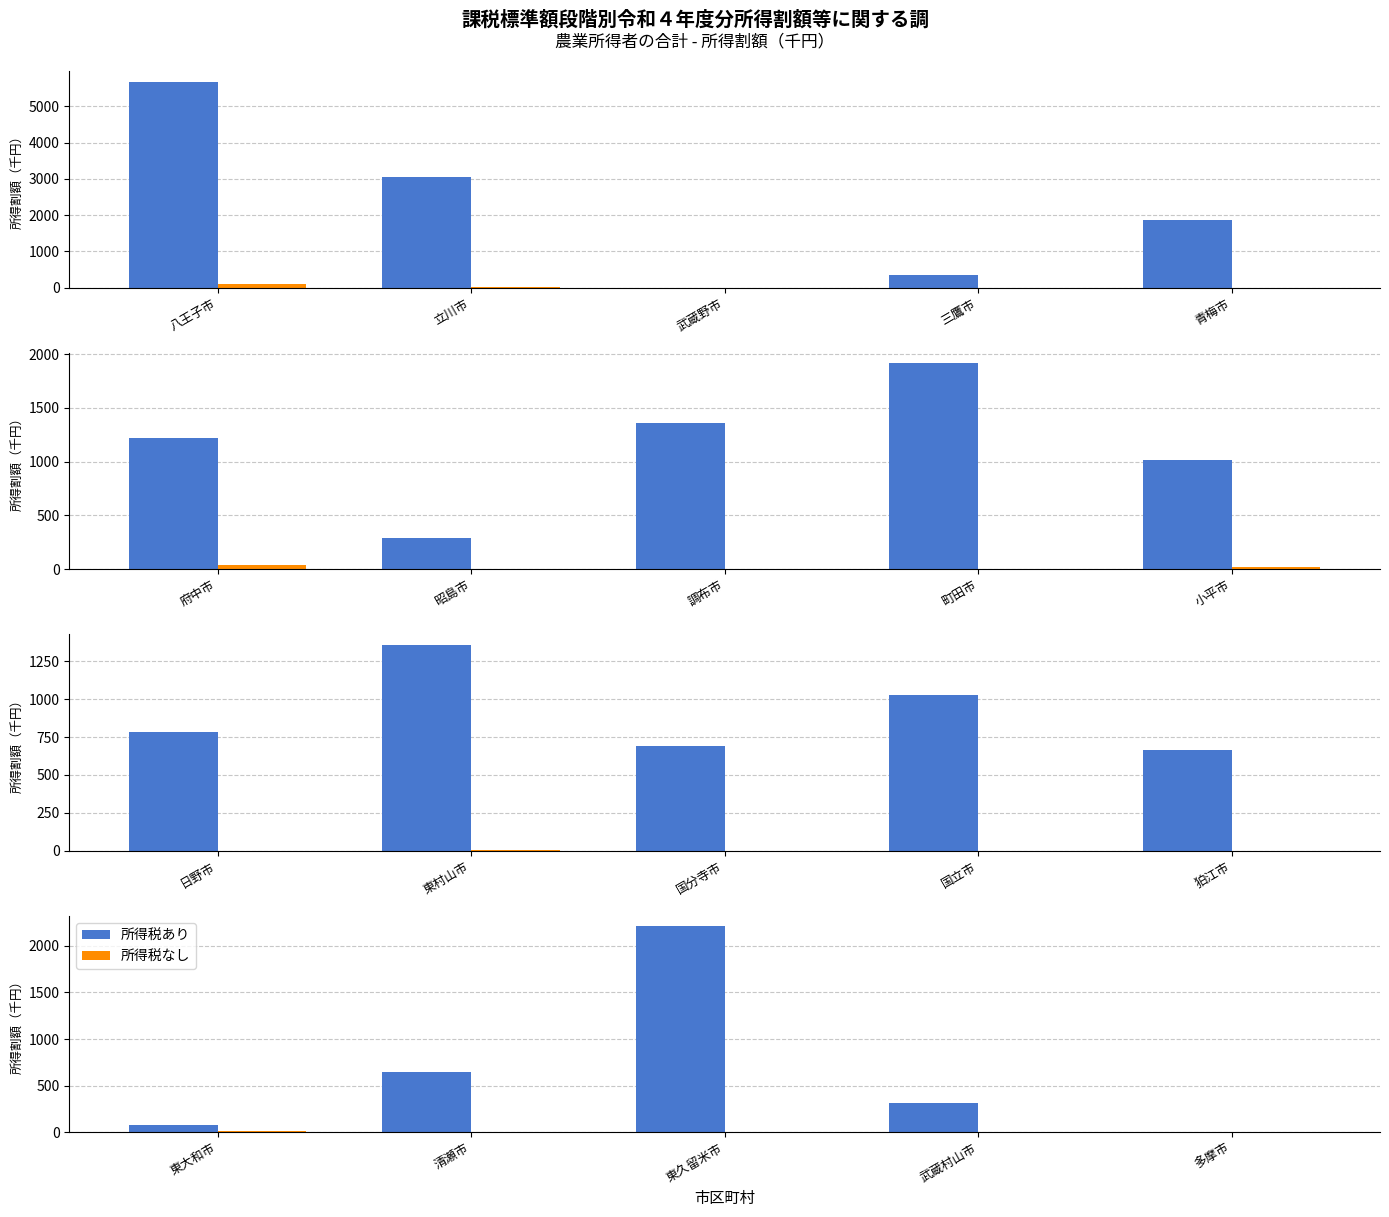

How many distinct data groups are displayed?

2